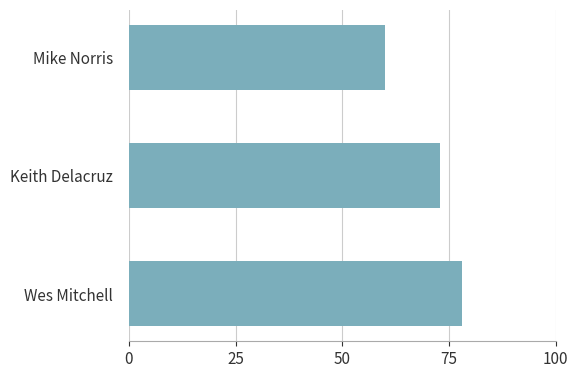

Which has a higher value, Keith Delacruz or Wes Mitchell?

Wes Mitchell